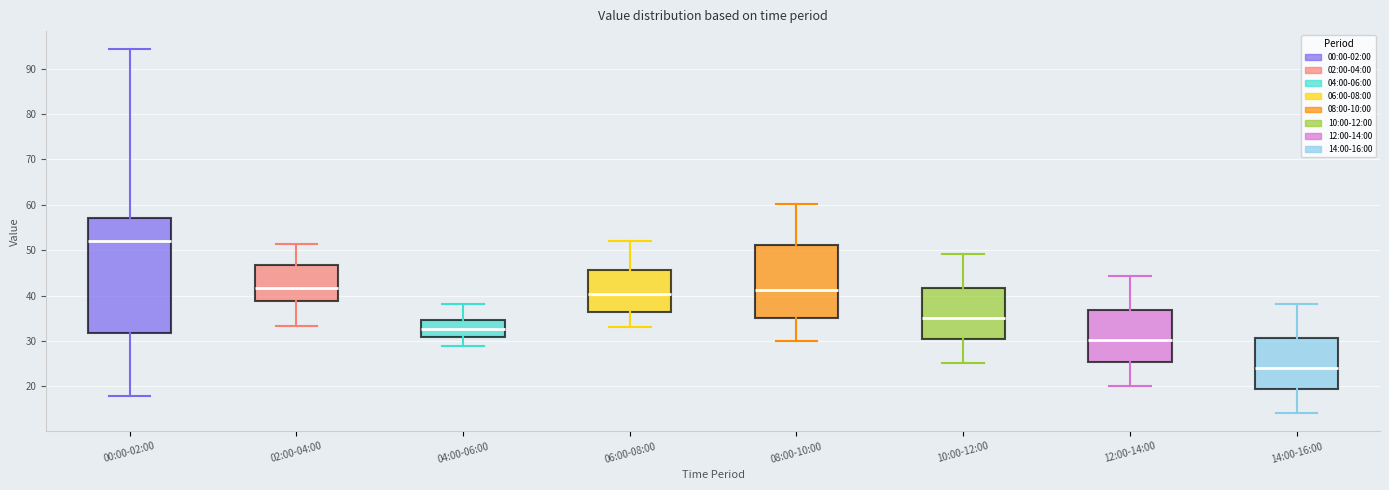

Reading left to right, transcribe this box plot: for each box, give where its median line is, the range the box spans, and where its two whiskers end, as read against the y-axis. The values are not printed on the chart, so give them approximately, as read against the axis.

00:00-02:00: median 52, box 32 to 57, whiskers 18 to 94
02:00-04:00: median 42, box 39 to 47, whiskers 33 to 51
04:00-06:00: median 33, box 31 to 35, whiskers 29 to 38
06:00-08:00: median 40, box 36 to 46, whiskers 33 to 52
08:00-10:00: median 41, box 35 to 51, whiskers 30 to 60
10:00-12:00: median 35, box 30 to 42, whiskers 25 to 49
12:00-14:00: median 30, box 25 to 37, whiskers 20 to 44
14:00-16:00: median 24, box 19 to 31, whiskers 14 to 38